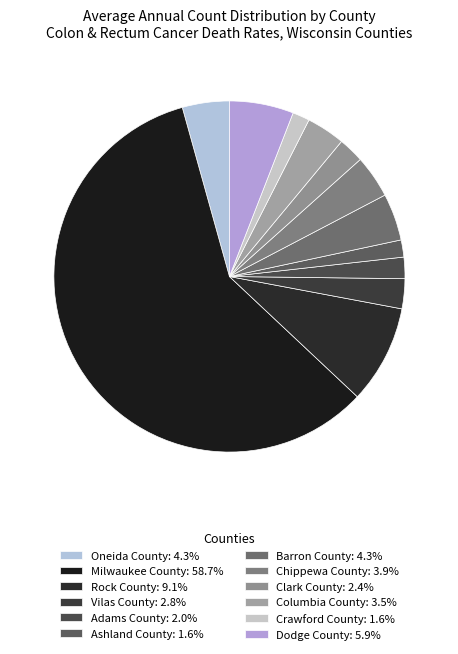

True or false: Clark County accounts for 2% of the total.

True